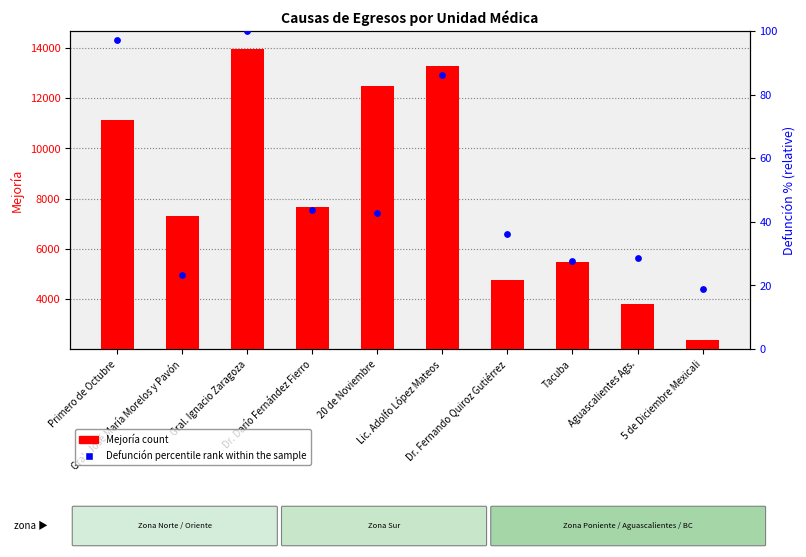

Which series contains the lowest Y value?

Defunción (percentile rank within sample)